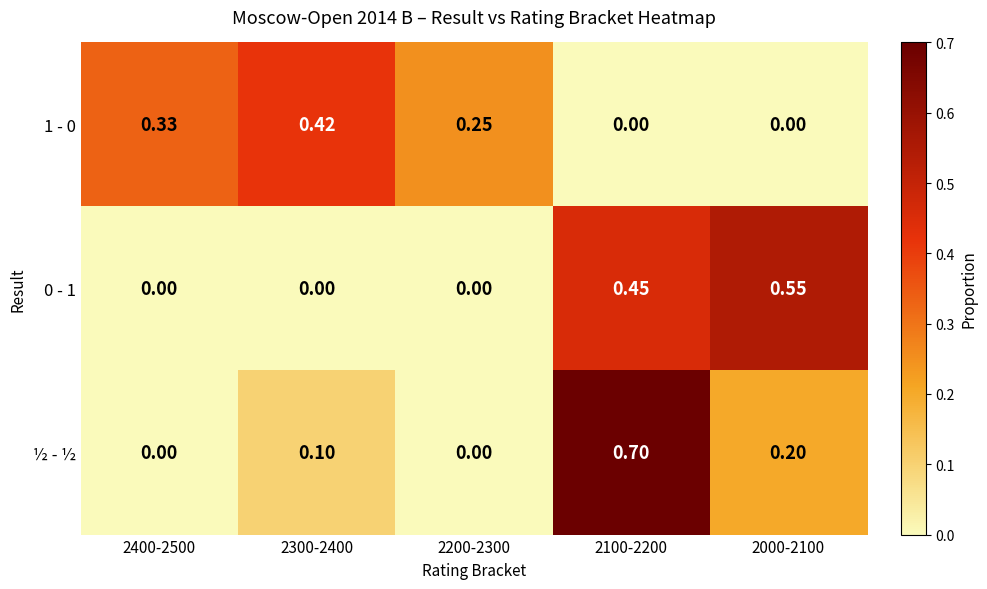

Which series changed the most between 2400-2500 and 2100-2200?

½ - ½